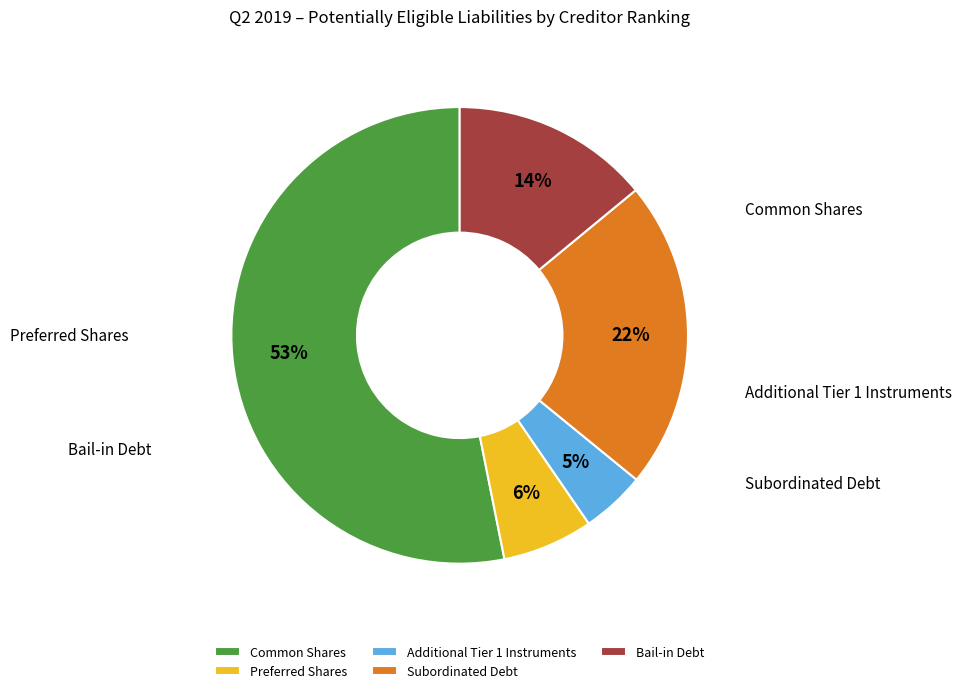

How many segments does this pie chart have?

5